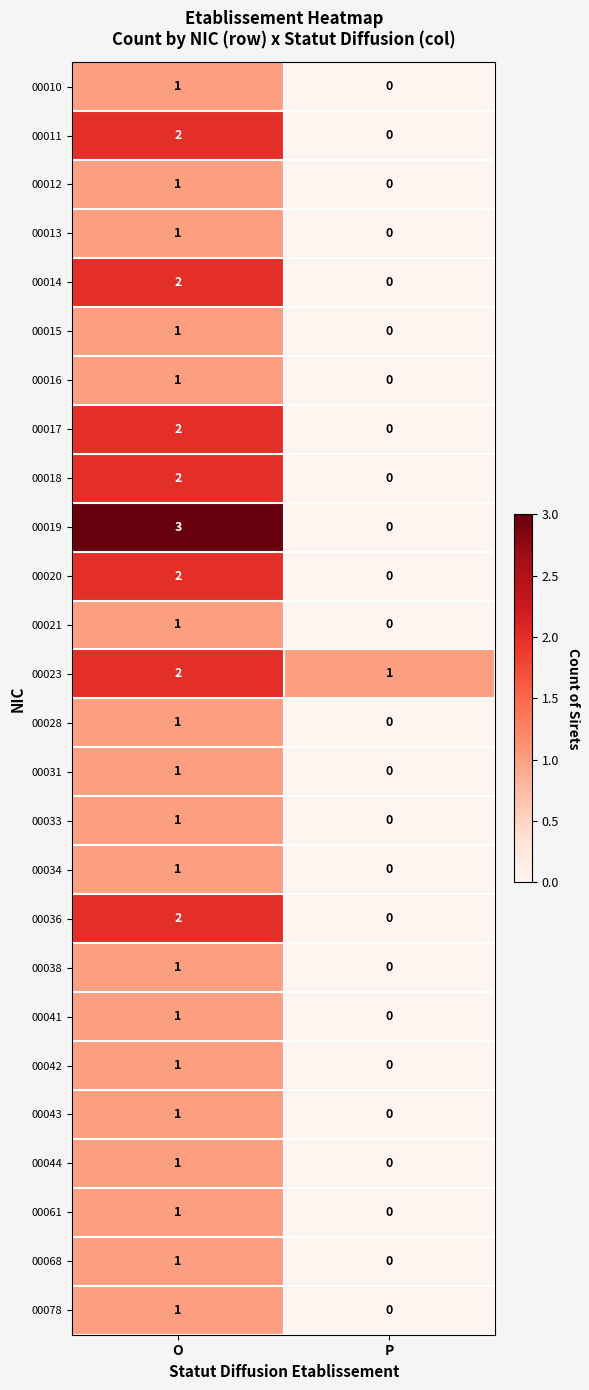

At which category is the sum across all series the highest?

O